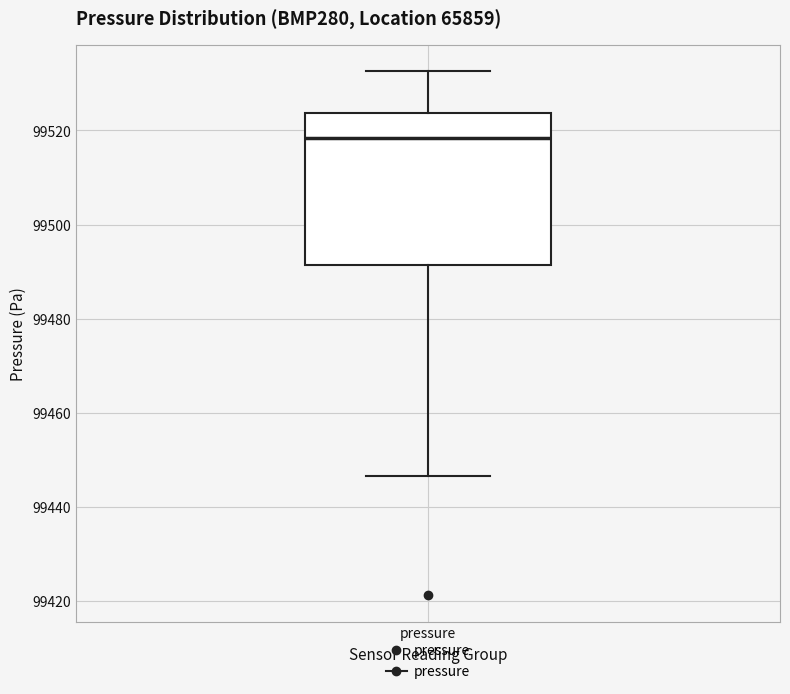

Read this box plot against the y-axis: the position of the median line, the range covered by the box, and the ends of both whiskers. The values are not printed on the chart, so give them approximately, as read against the axis.

median 99518, box 99492 to 99524, whiskers 99446 to 99532